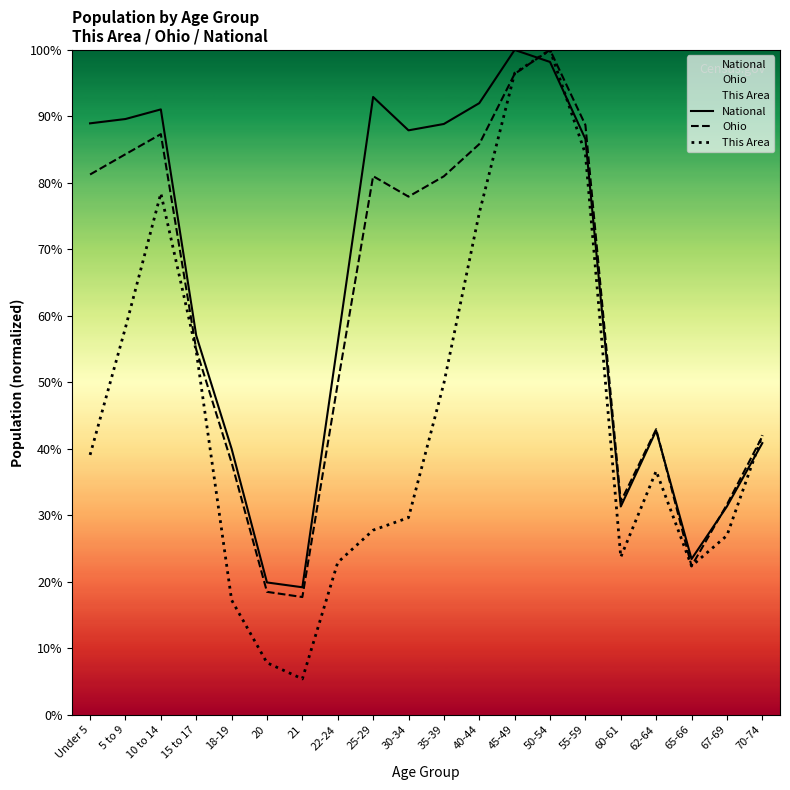

What are all the series names shown in the legend?

National, Ohio, This Area